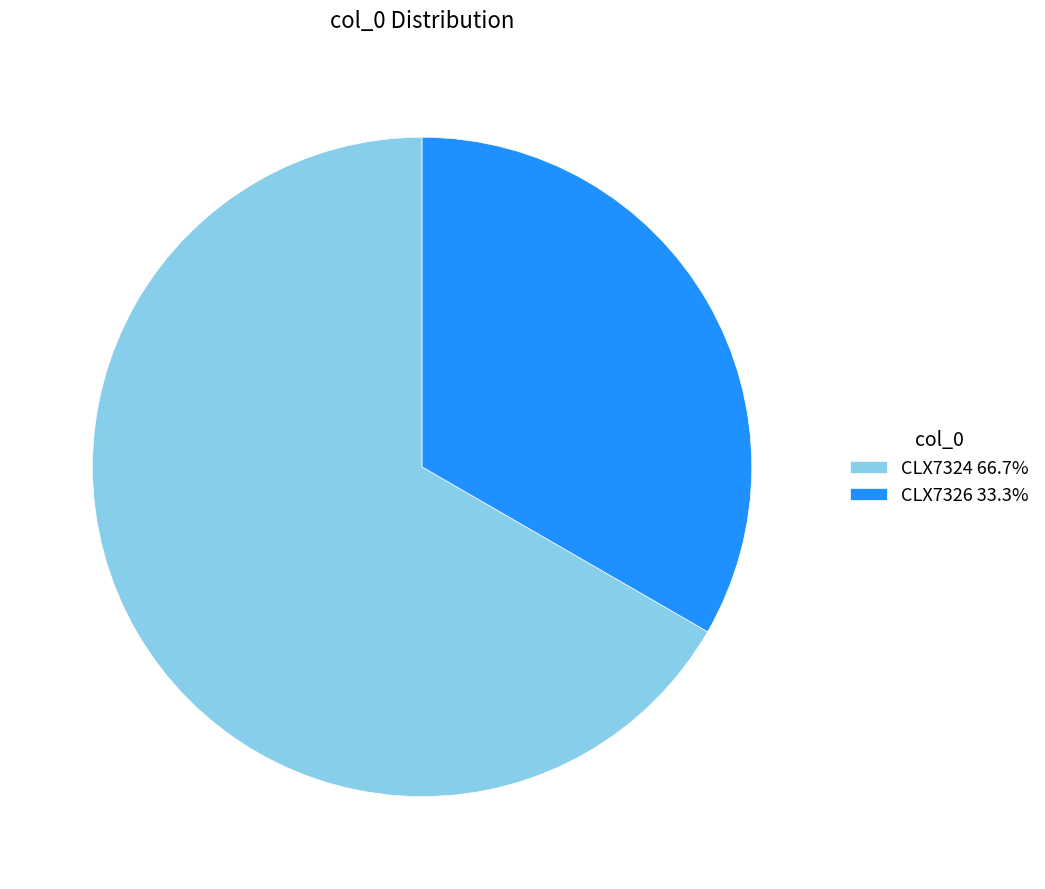

The CLX7326 slice represents 46% of the pie. True or false?

False